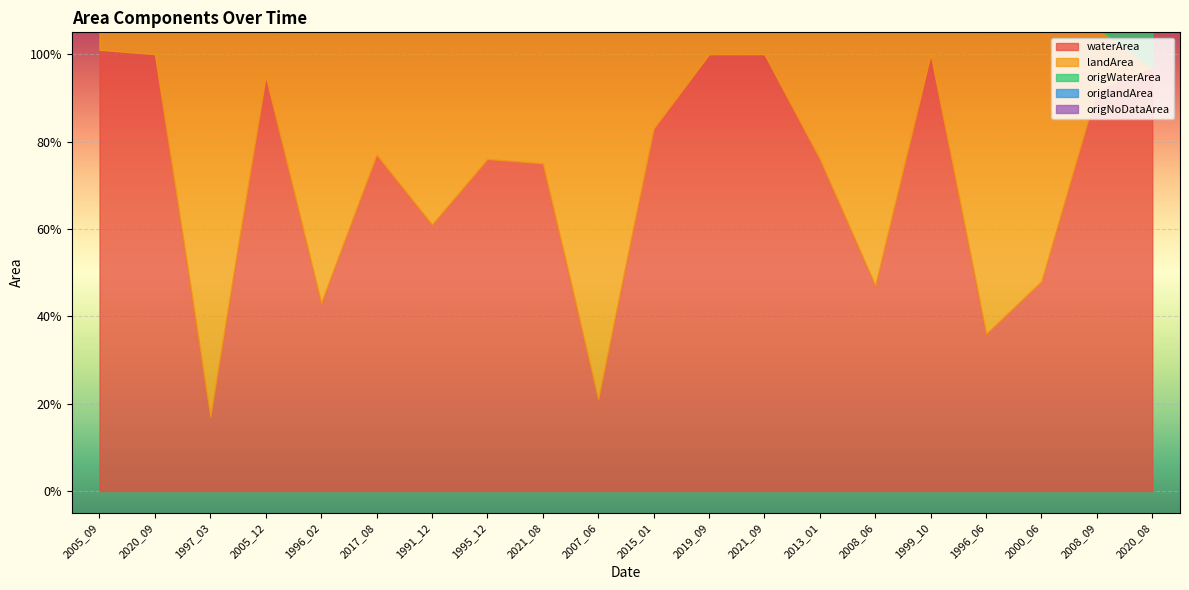

Between 2008_06 and 2005_12, which is larger?

2005_12